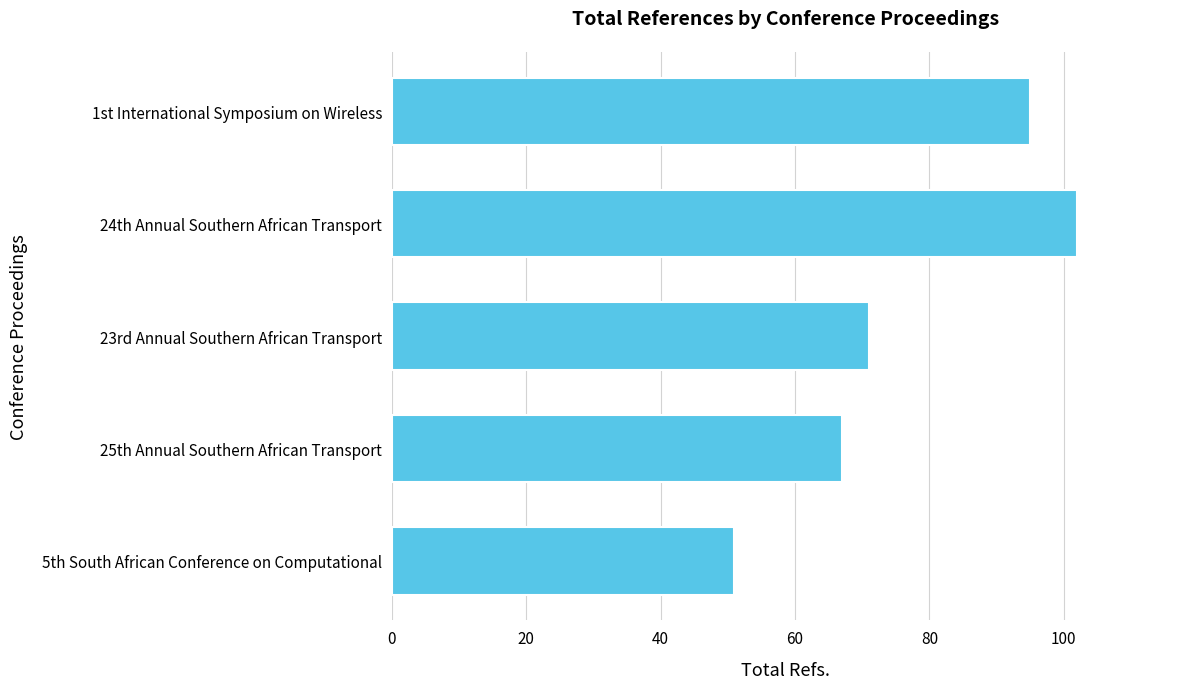

Does the chart contain stacked bars?

No